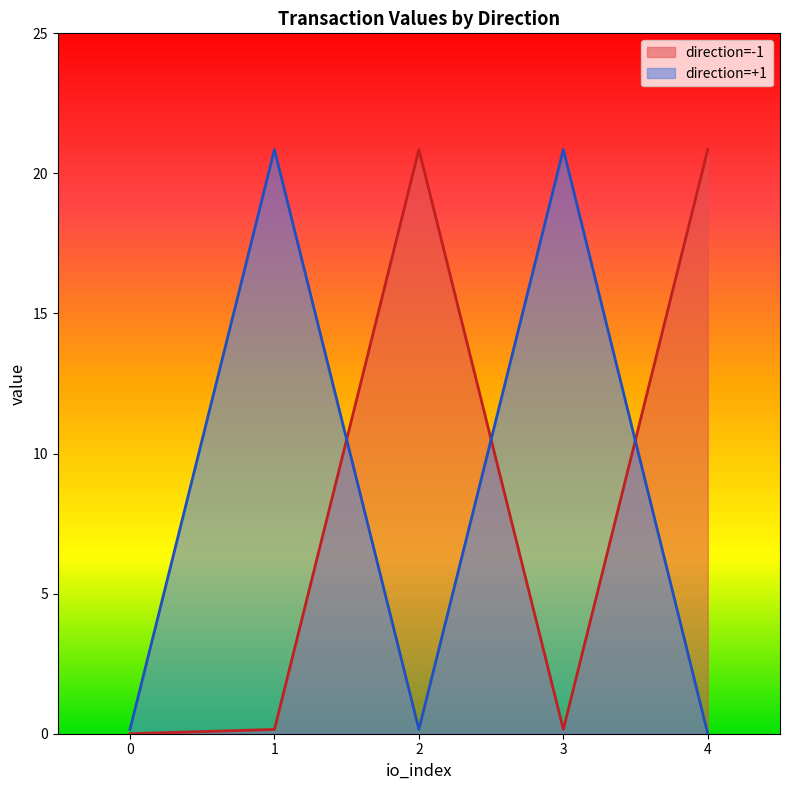

Is the value of direction=+1 at 3 greater than the value of direction=-1 at 1?

Yes